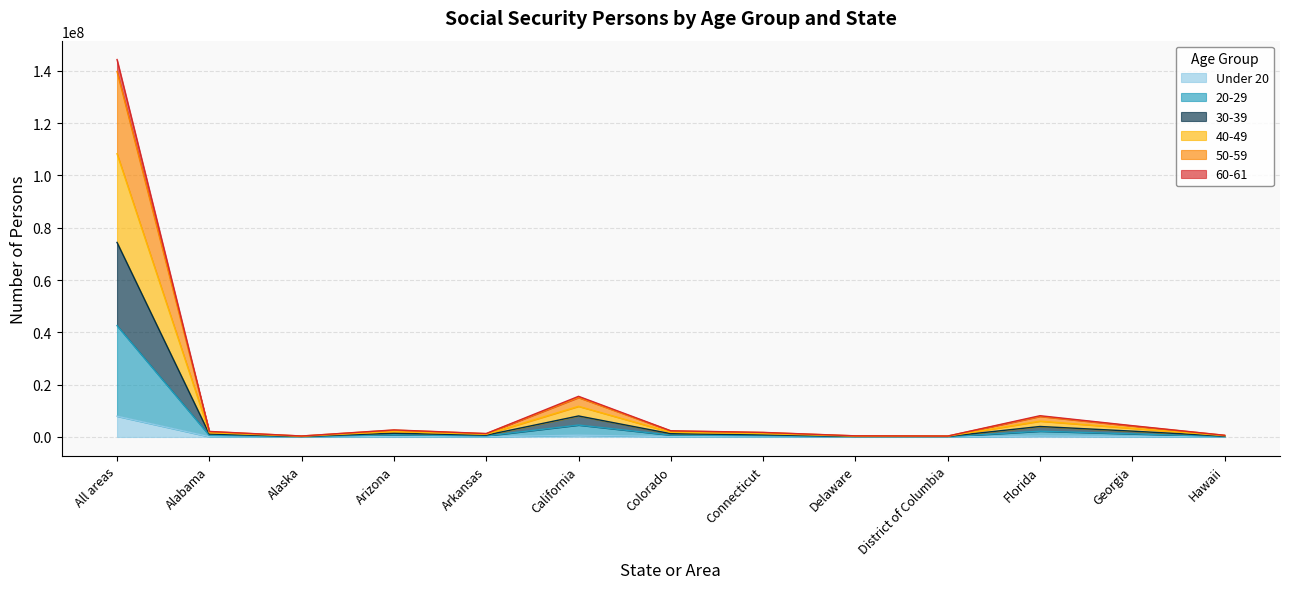

True or false: 30-39 and 50-59 intersect in this chart.

False